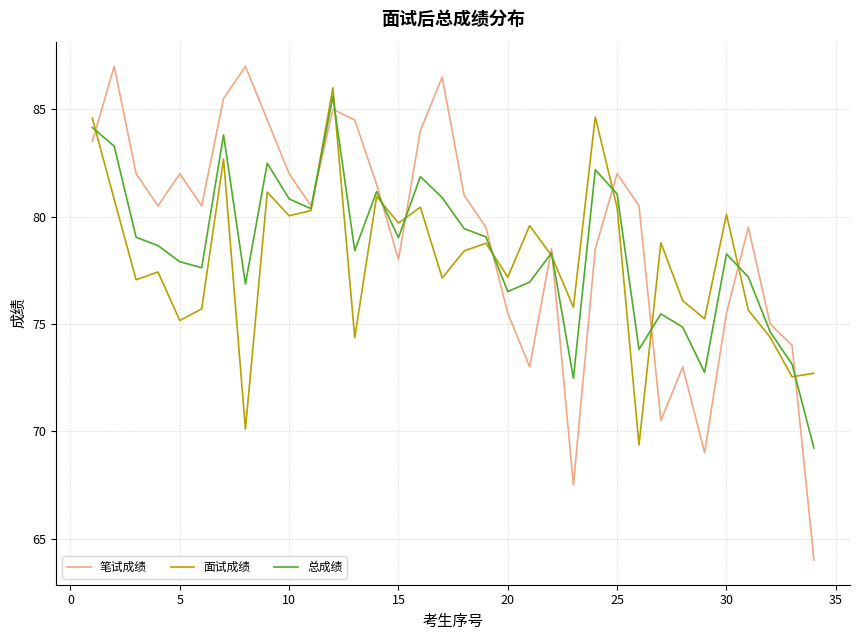

Which series has the widest spread of values?

笔试成绩